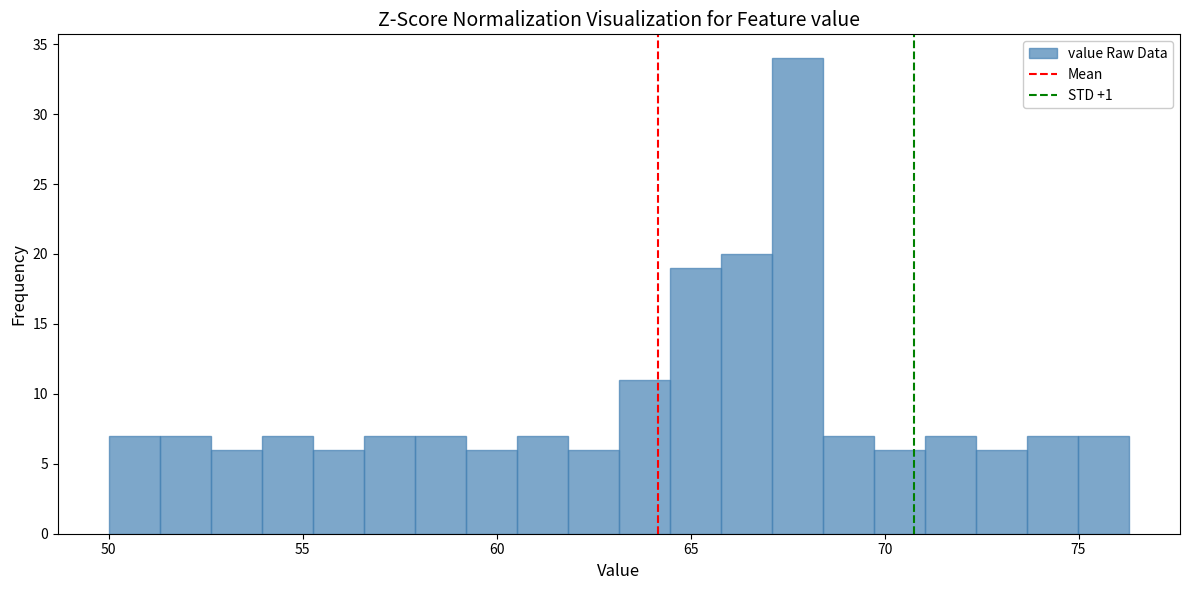

Around what value on the x-axis is the tallest bar? Give the approximate position of its centre, as read against the axis.

68.0